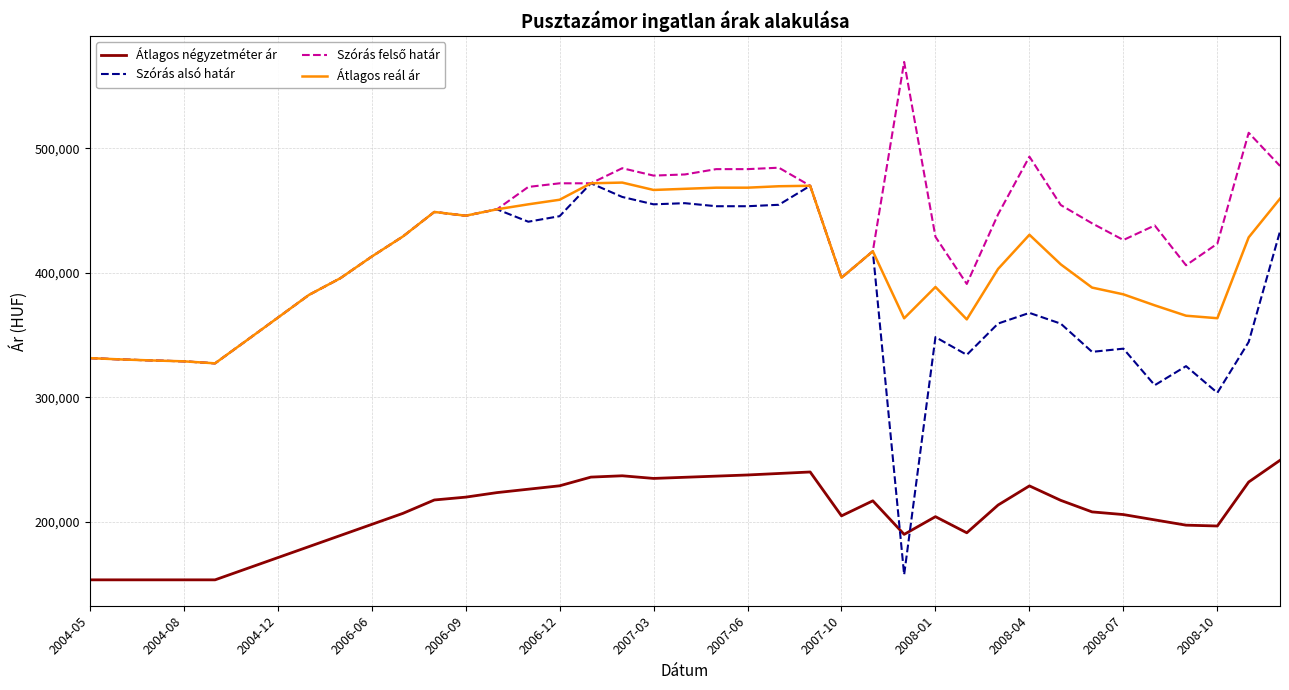

Which series has the widest spread of values?

Szórás alsó határ